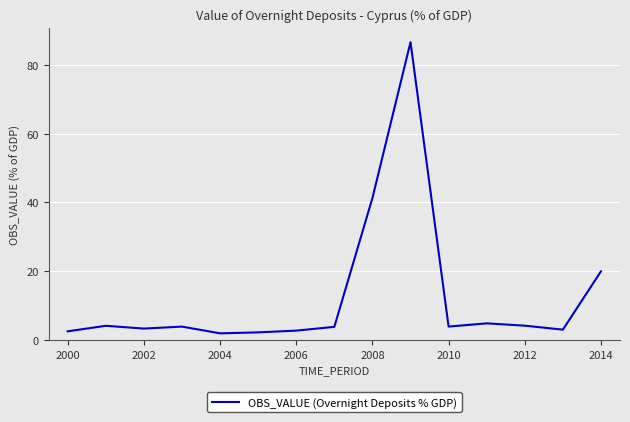

What is the minimum value shown in the chart?

1.9